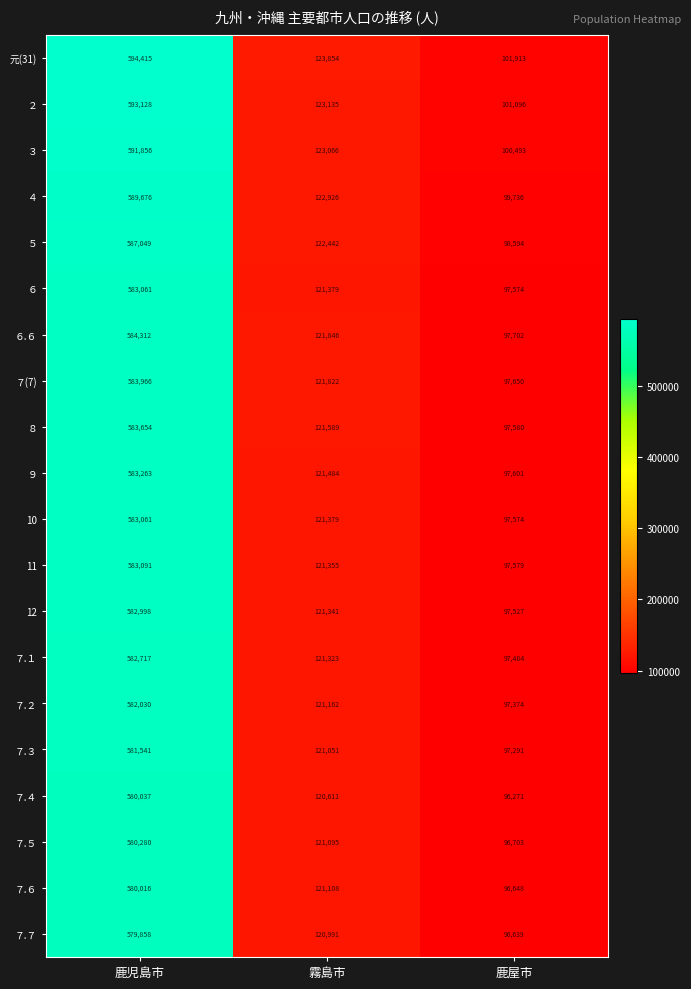

At which label does ４ first exceed 122926?

鹿児島市